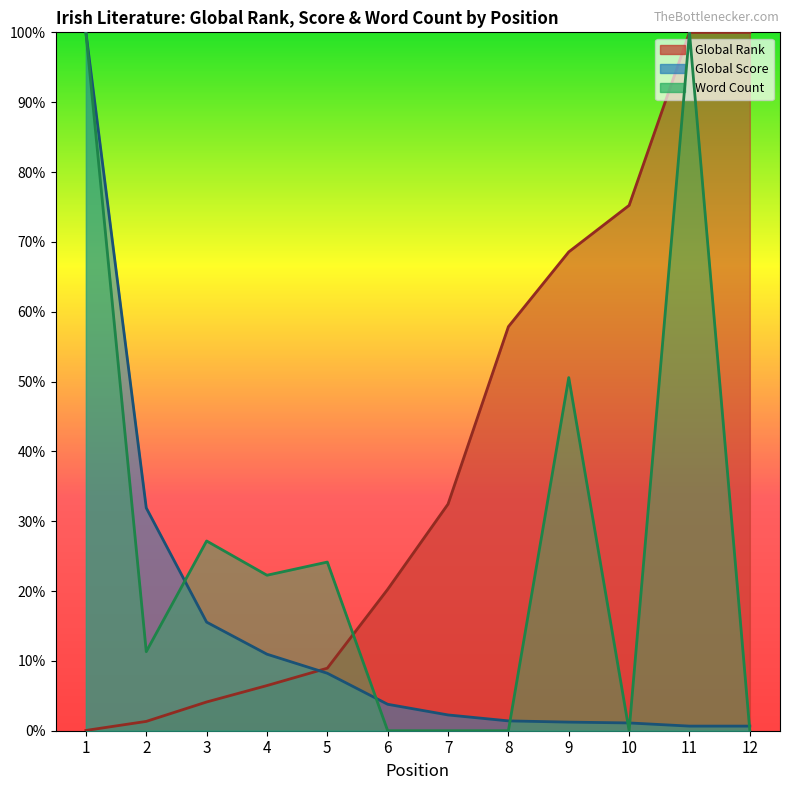

True or false: Global Rank has more than 1 interior local peaks.

False